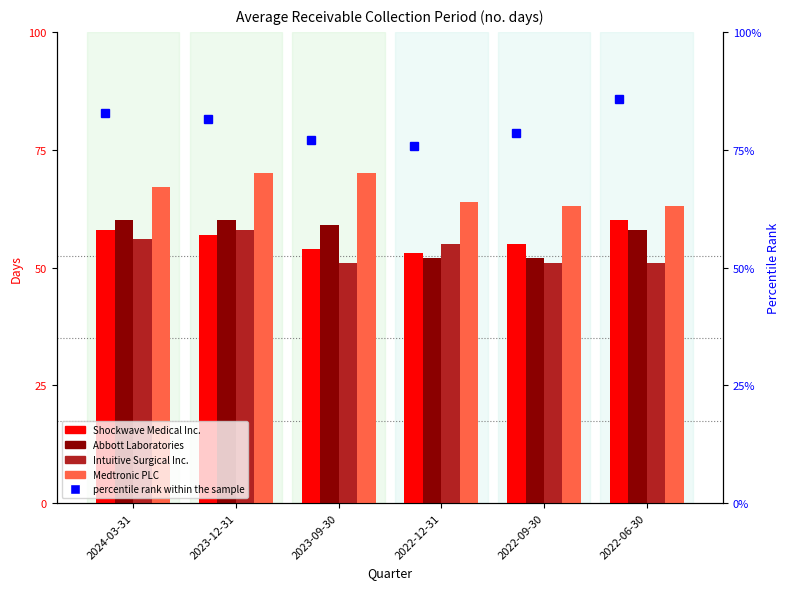

True or false: percentile rank within the sample has a value of 116.0 at 2022-12-31.

False